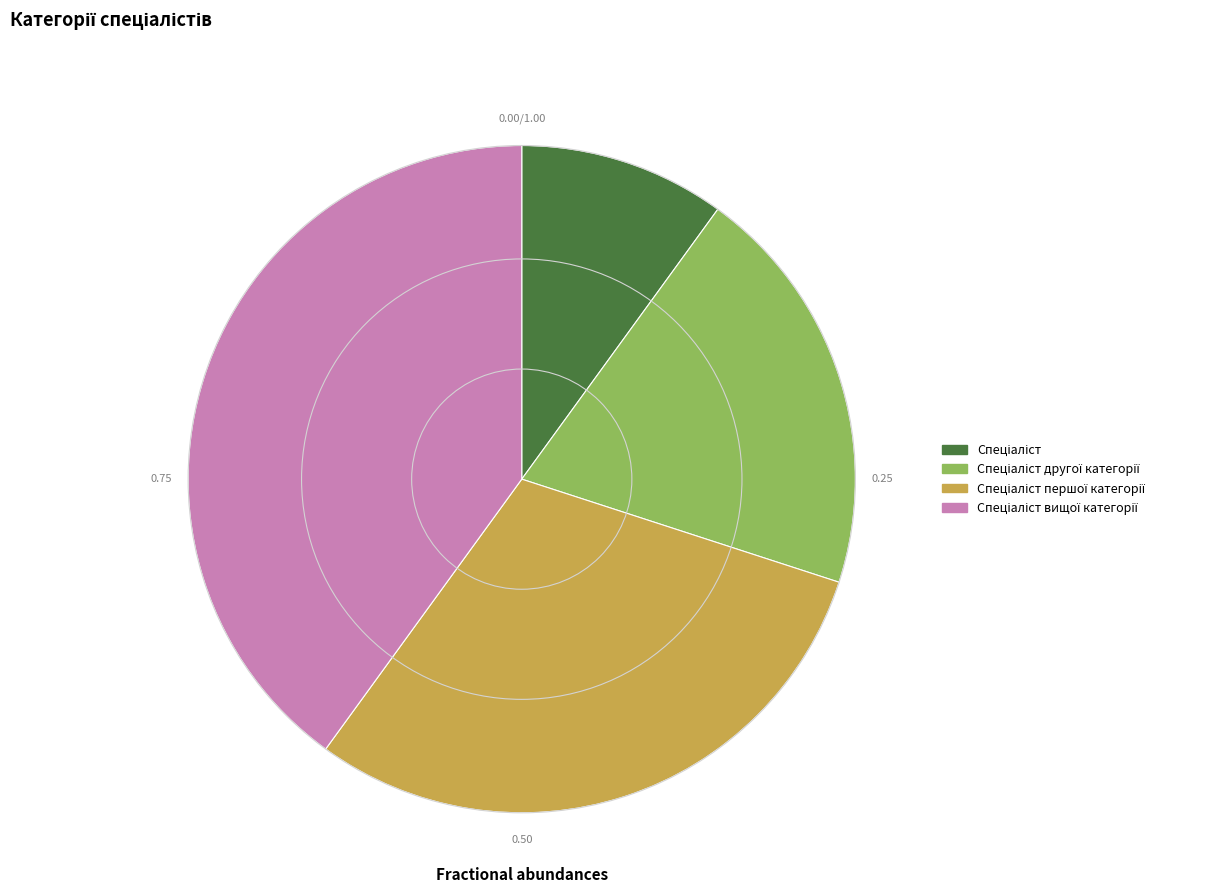

Is there a majority slice in this chart?

No